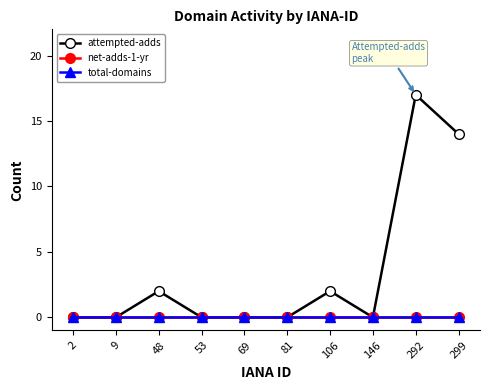

True or false: total-domains and attempted-adds intersect in this chart.

False